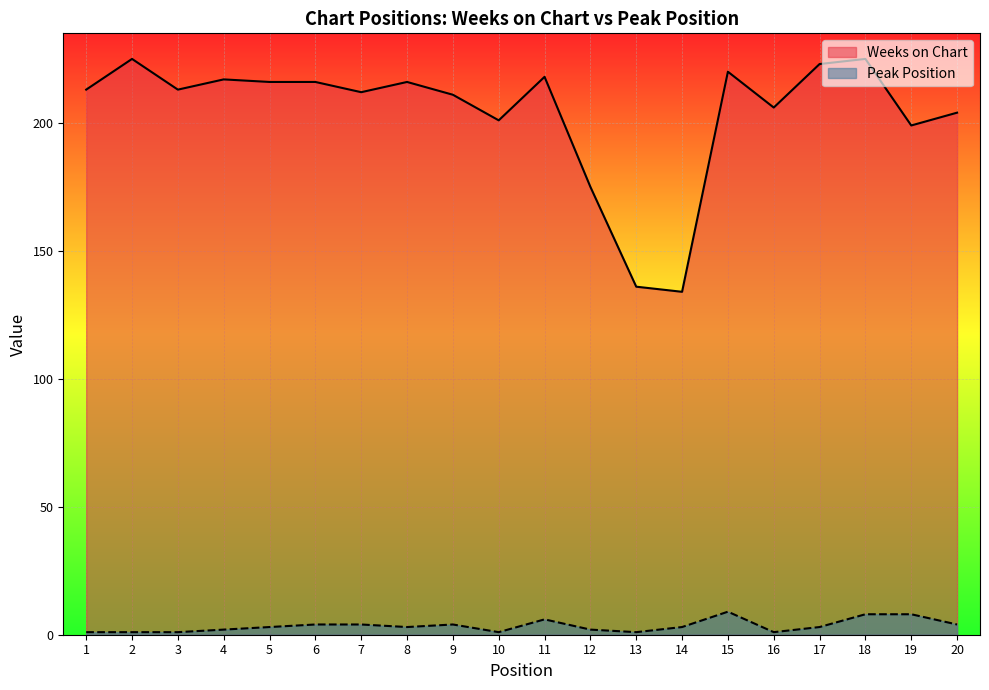

What is the greatest value displayed?

225